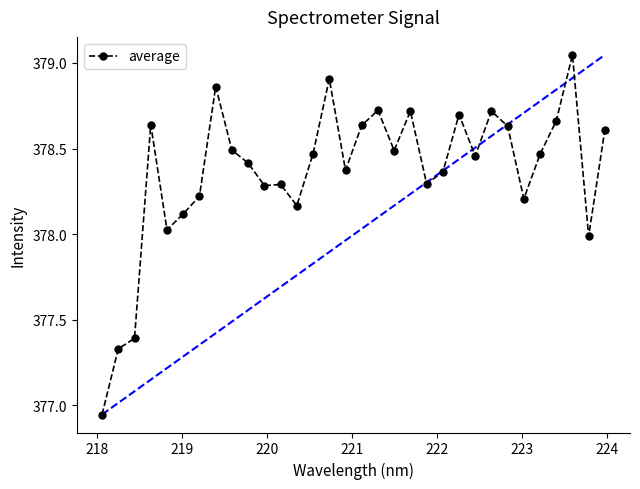

What is the difference between the maximum and minimum values?

2.1